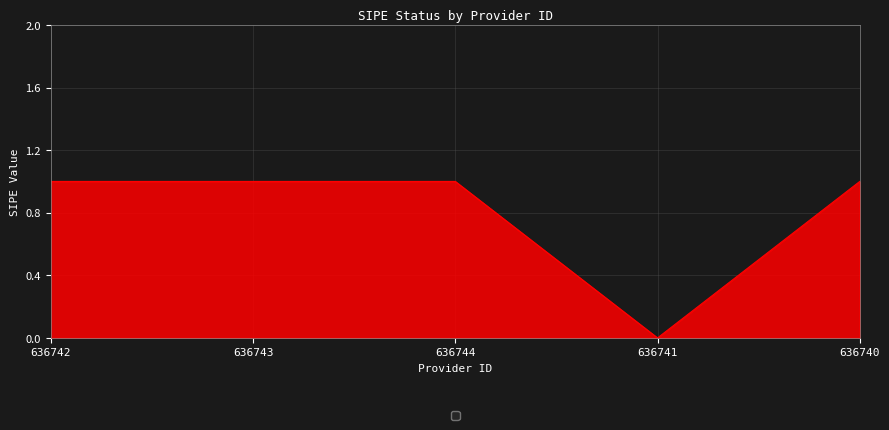

Reading left to right, what are all the values shown in this chart?

636742=1	636743=1	636744=1	636741=0	636740=1